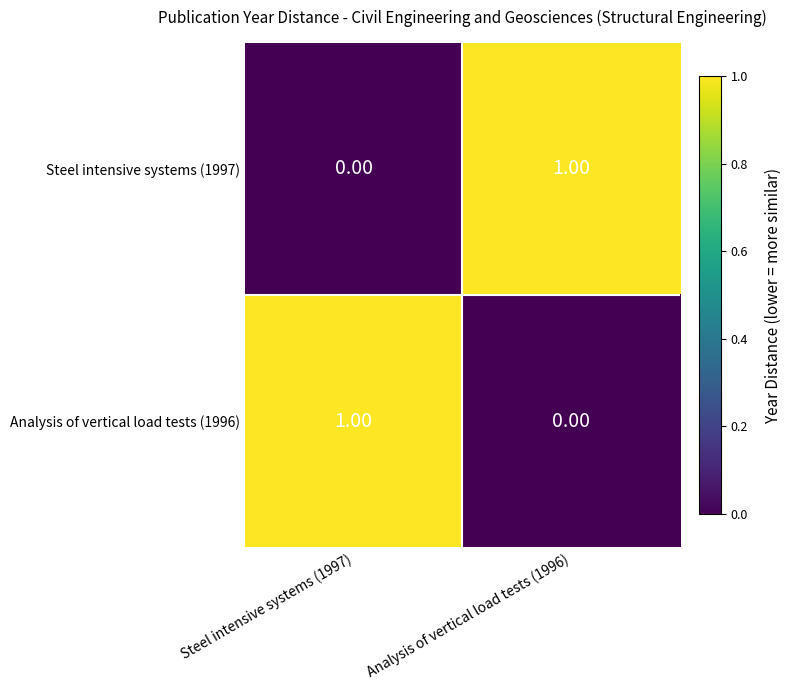

Is the value of Steel intensive systems (1997) at Steel intensive systems (1997) greater than the value of Analysis of vertical load tests (1996) at Steel intensive systems (1997)?

No